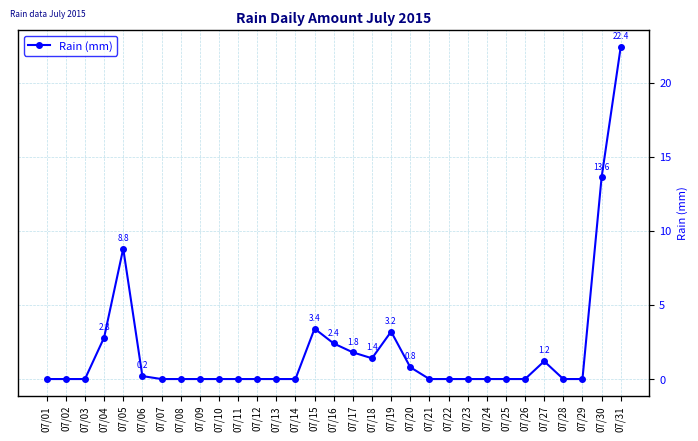

Reading right to left, extract all data points from this chart.

22.4	13.6	0.0	0.0	1.2	0.0	0.0	0.0	0.0	0.0	0.0	0.8	3.2	1.4	1.8	2.4	3.4	0.0	0.0	0.0	0.0	0.0	0.0	0.0	0.0	0.2	8.8	2.8	0.0	0.0	0.0